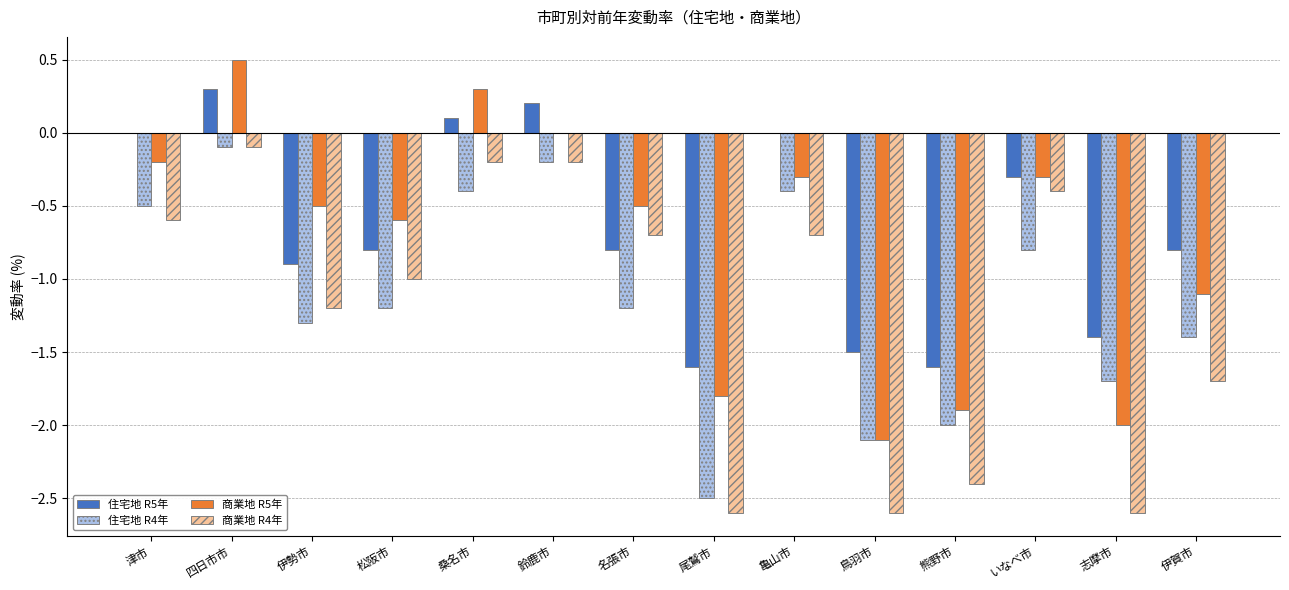

At which label does 住宅地 R5年 reach its peak?

四日市市